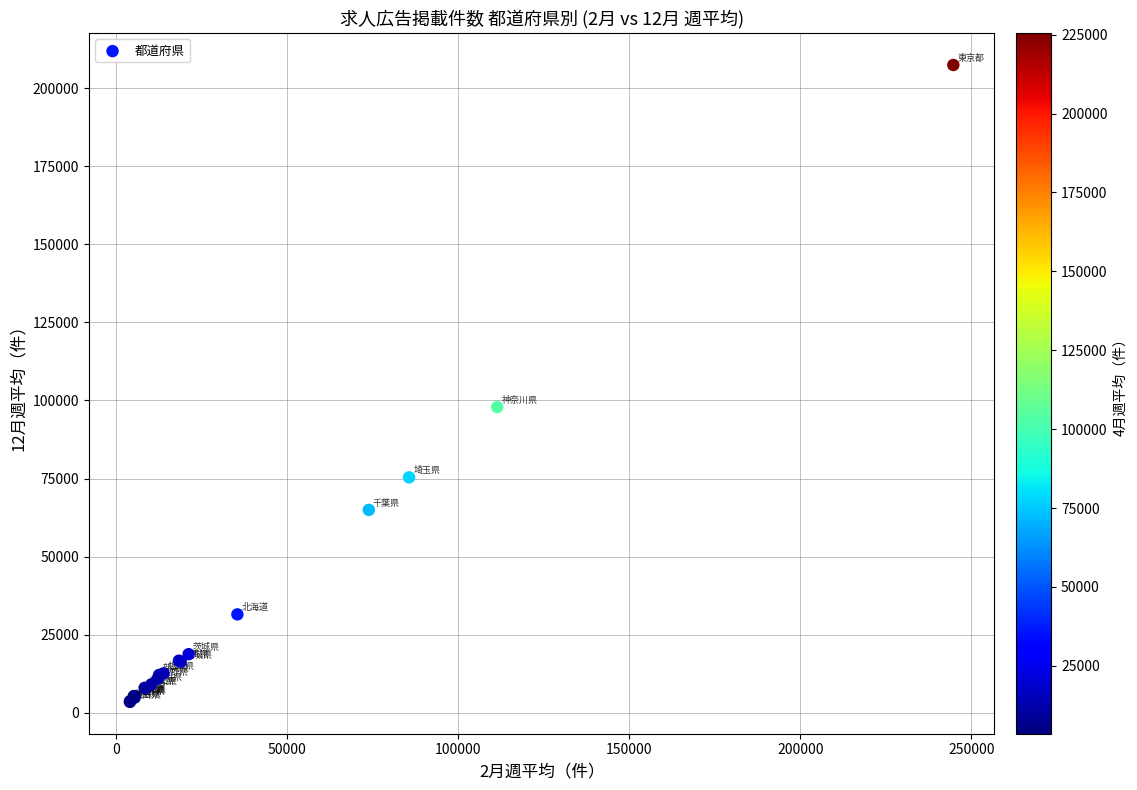

What Y value in the scatter plot is closest to 105467?

97909.6